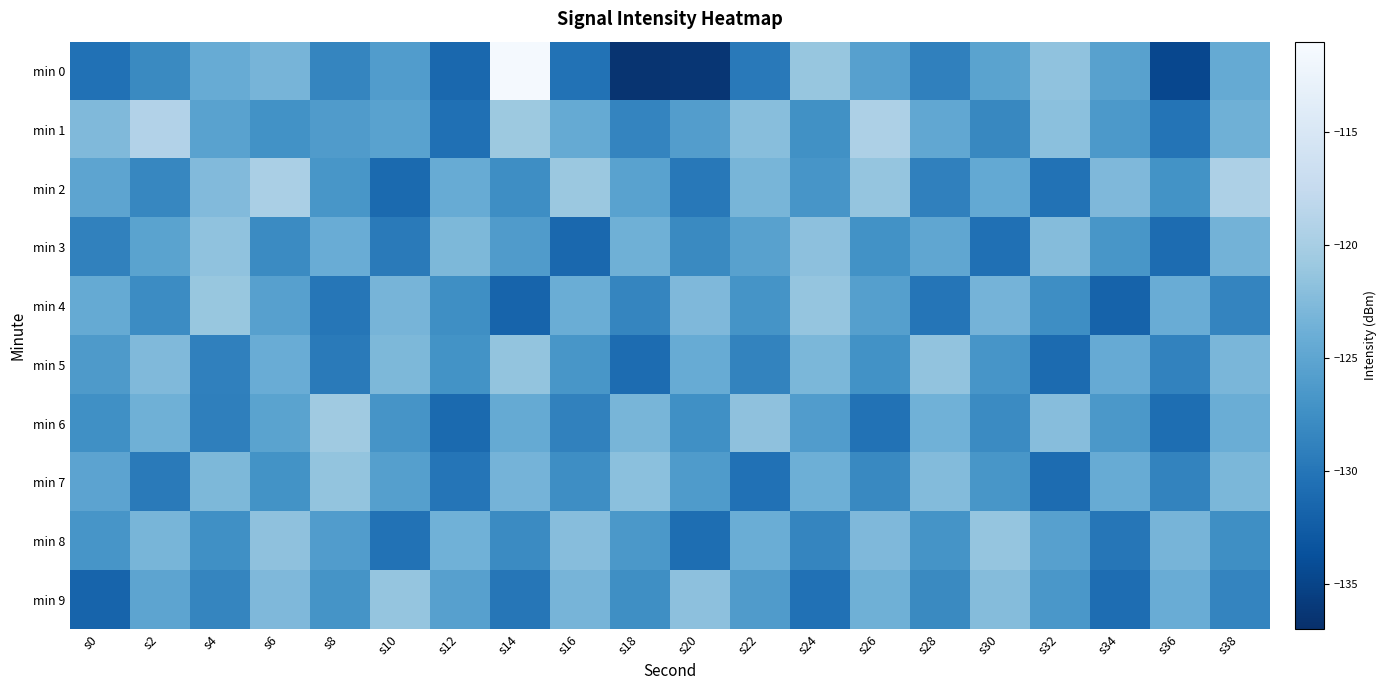

Between s30 and s32, which series saw the biggest shift?

min 3